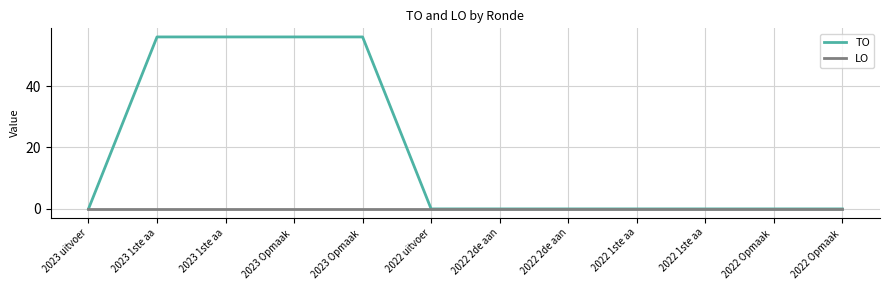

Which series has the largest range (max minus min)?

TO